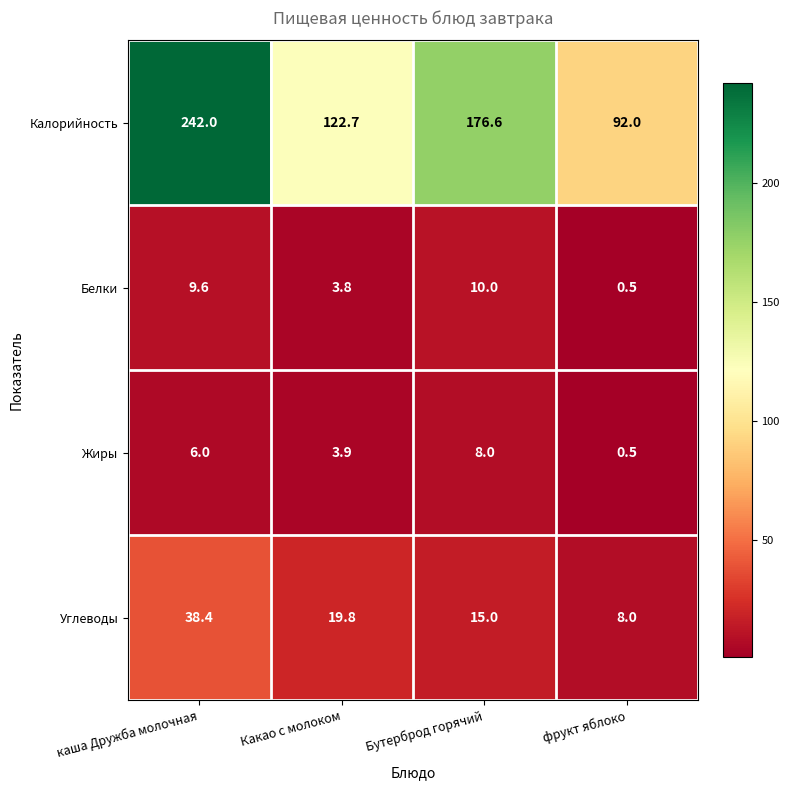

At which category is the sum across all series the highest?

каша Дружба молочная